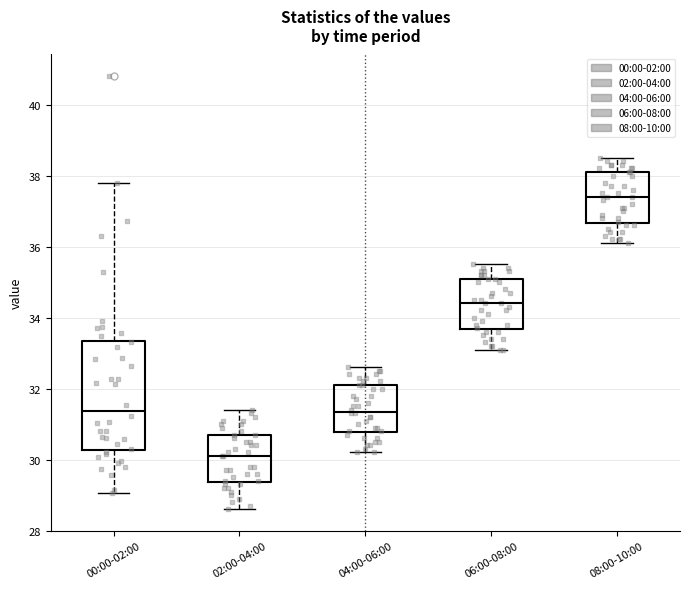

Where is the upper edge of the box for 04:00-06:00 on the y-axis? The values are not printed on the chart, so give them approximately, as read against the axis.

32.2